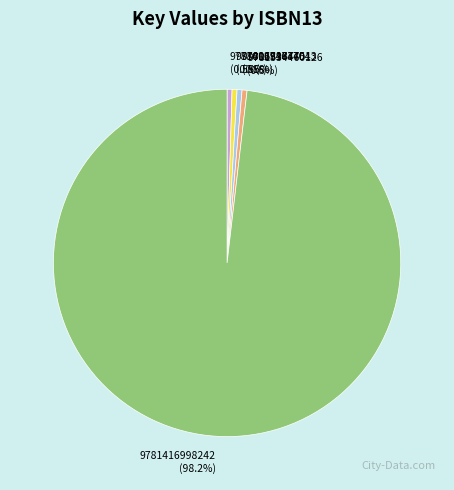

Which category accounts for the majority?

9781416998242